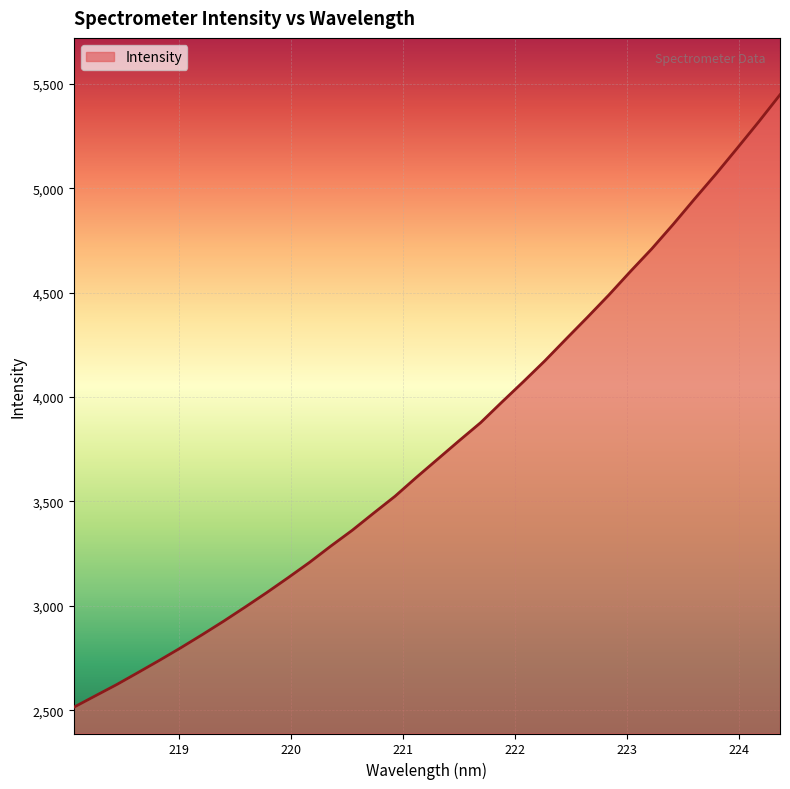

What is the smallest value displayed?

2514.4